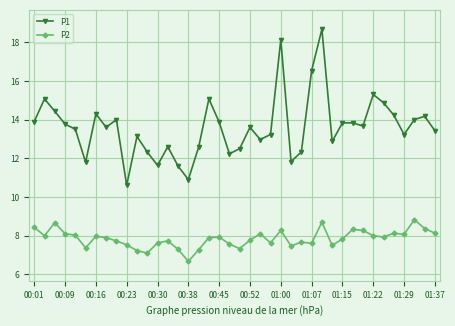

Which series has the largest range (max minus min)?

P1